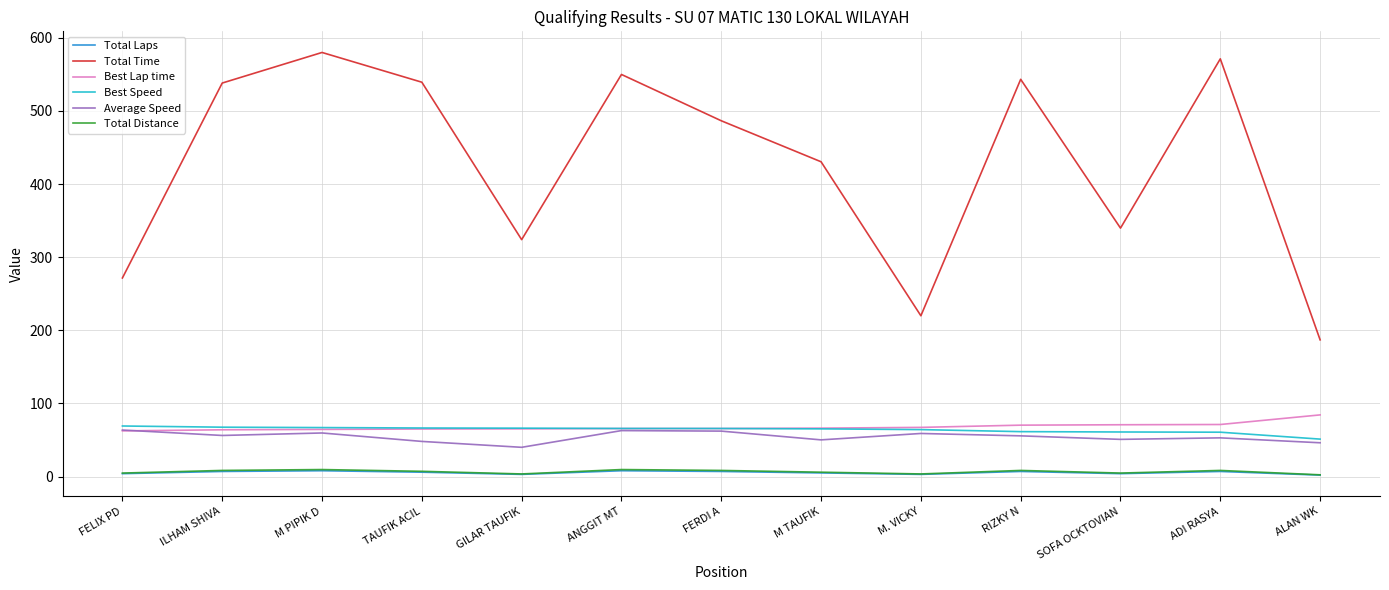

Is it true that Best Lap time equals 98.9 at RIZKY N?

False